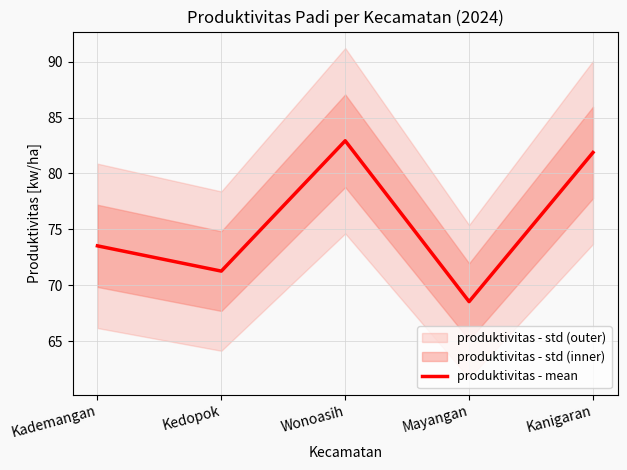

Which has a higher value, Kademangan or Kanigaran?

Kanigaran